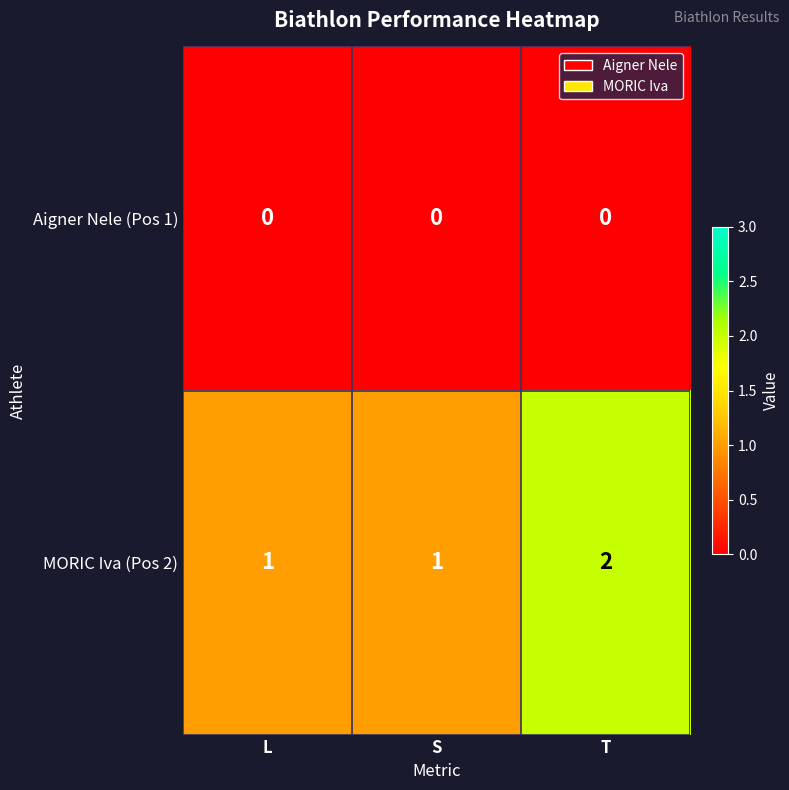

Rank the series at T from lowest to highest value.

Aigner Nele (Pos 1), MORIC Iva (Pos 2)